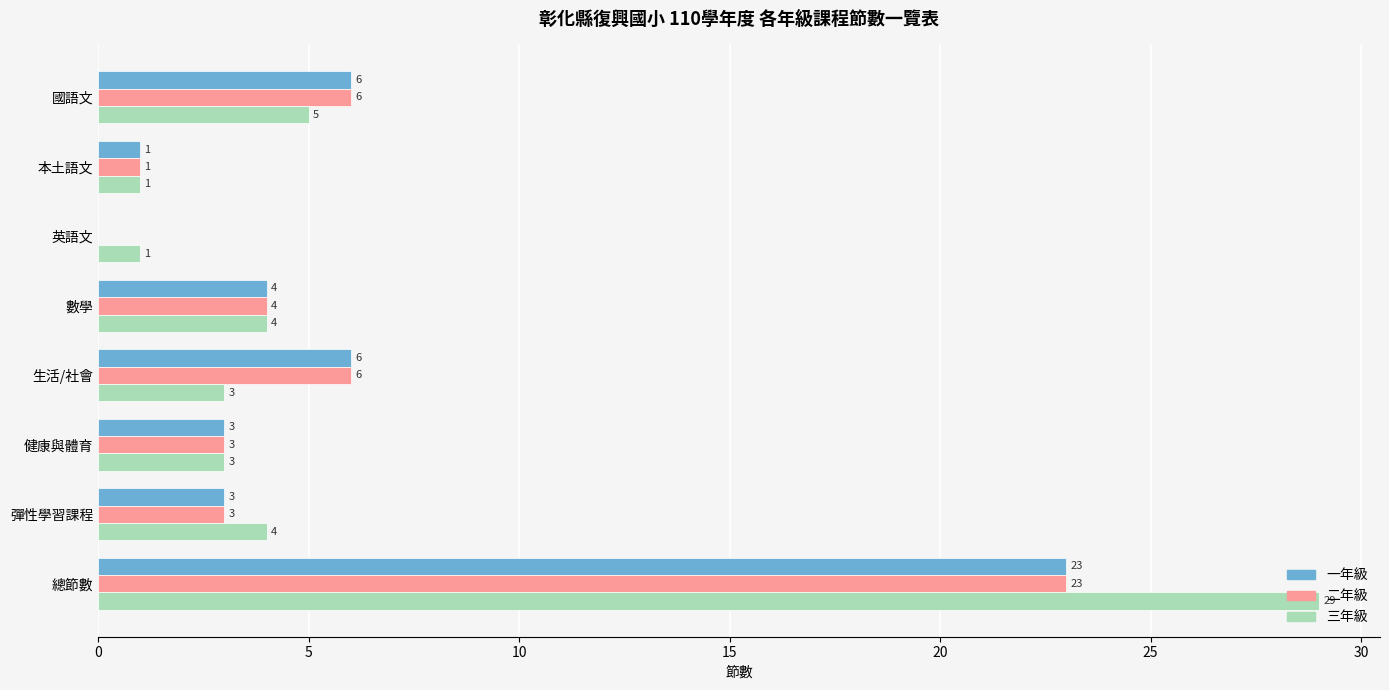

At which category is the sum across all series the highest?

總節數